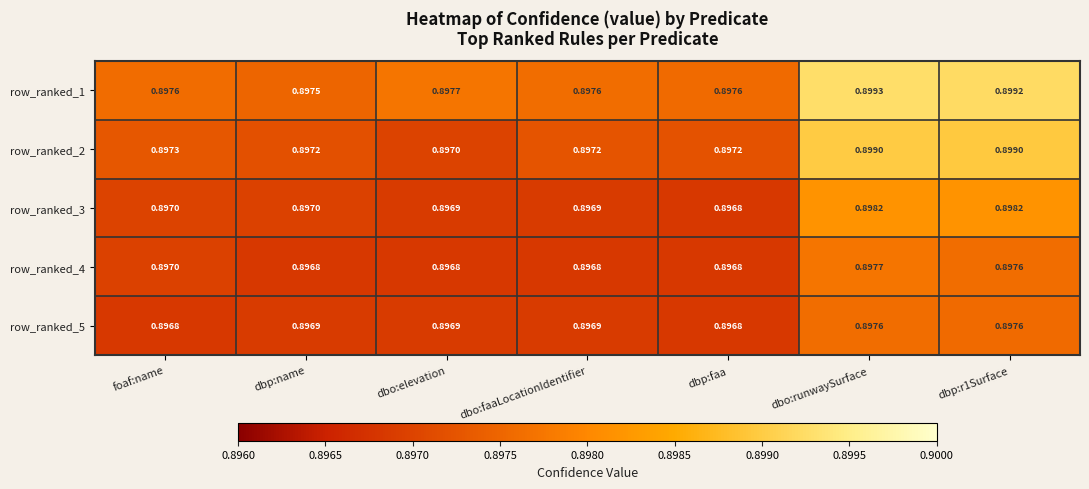

At which label is row_ranked_3 closest to 0?

dbp:faa